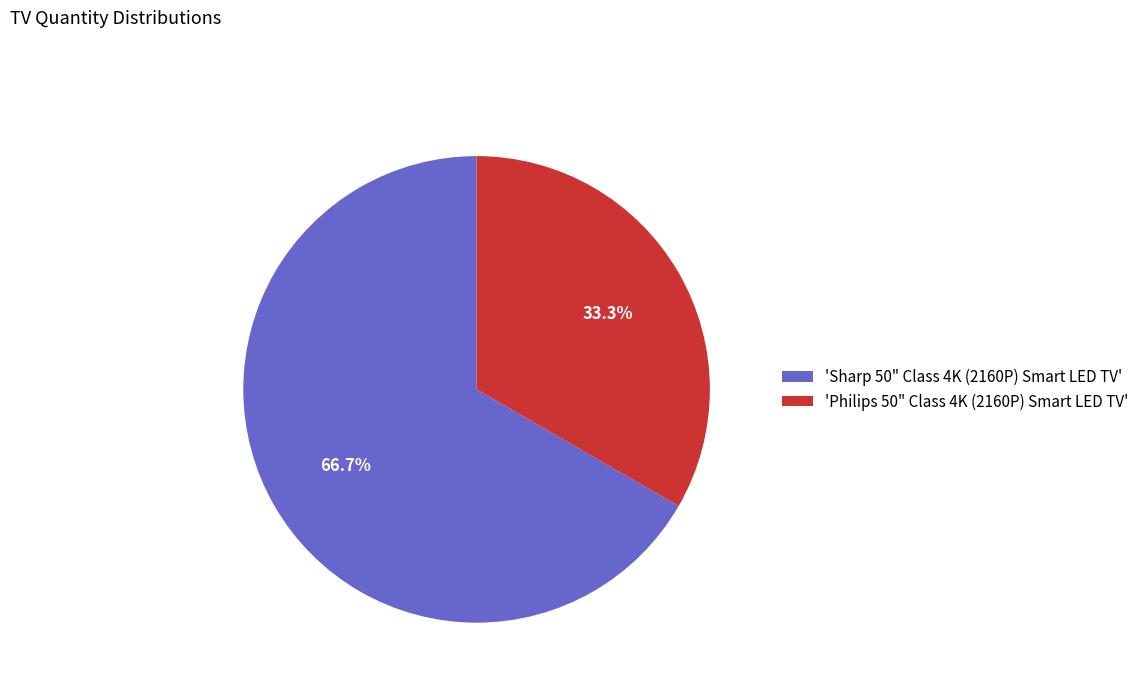

Is there any slice that represents more than half of the pie?

Yes